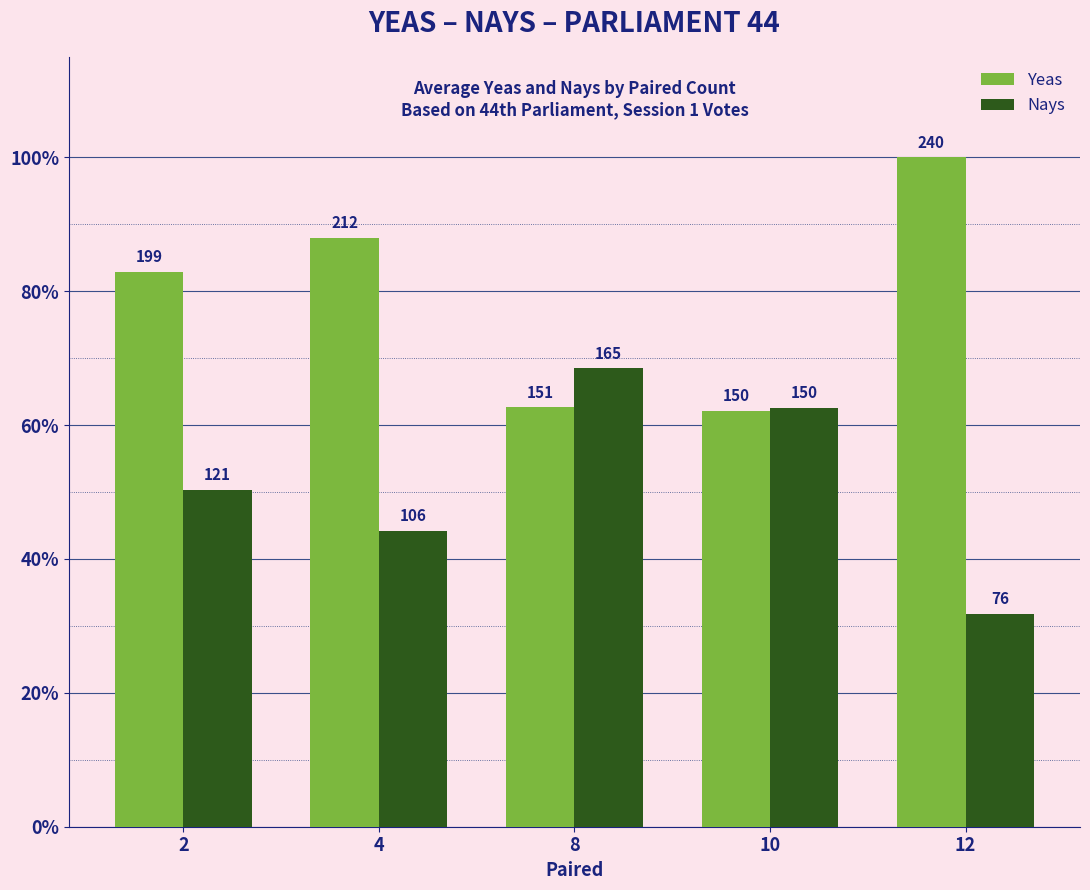

What are all the series names shown in the legend?

Yeas, Nays